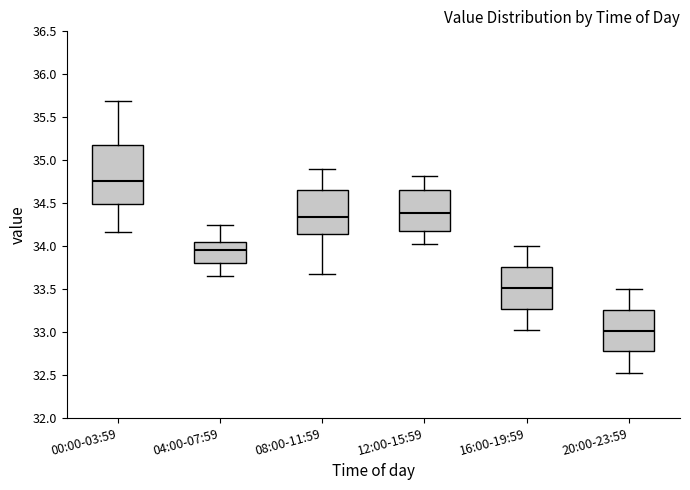

Comparing the boxes themselves (not the whiskers), which one is the tallest?

00:00-03:59